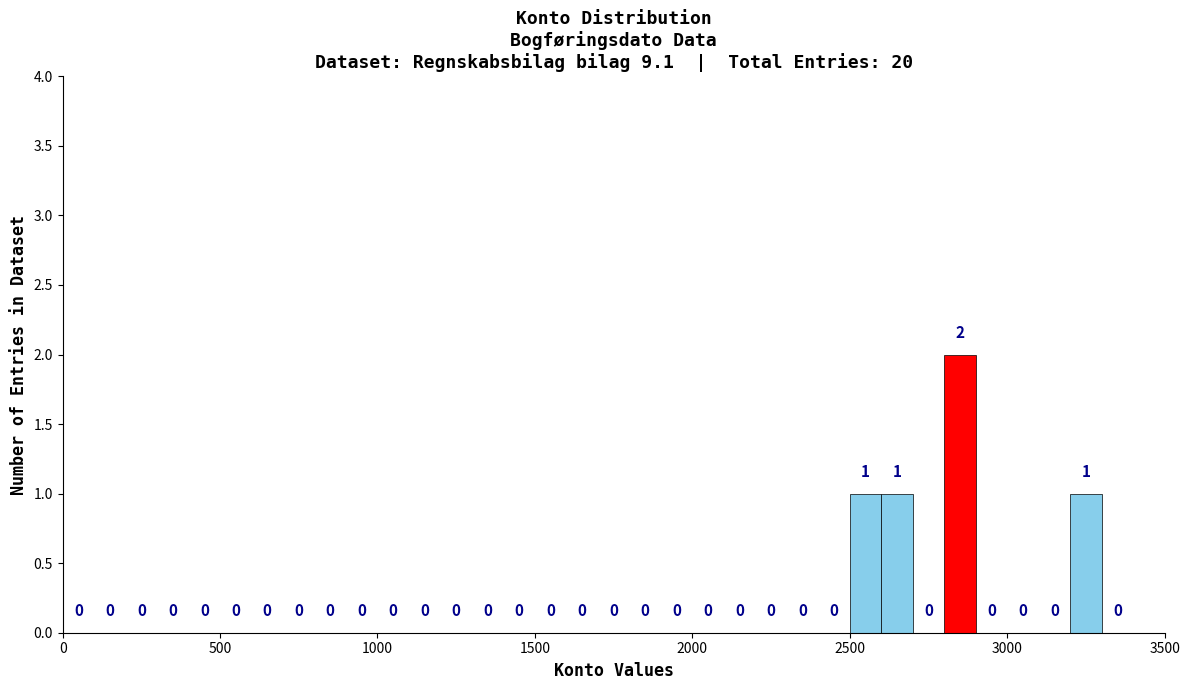

Read against the x-axis, roughly where is the centre of the tallest bar?

2850